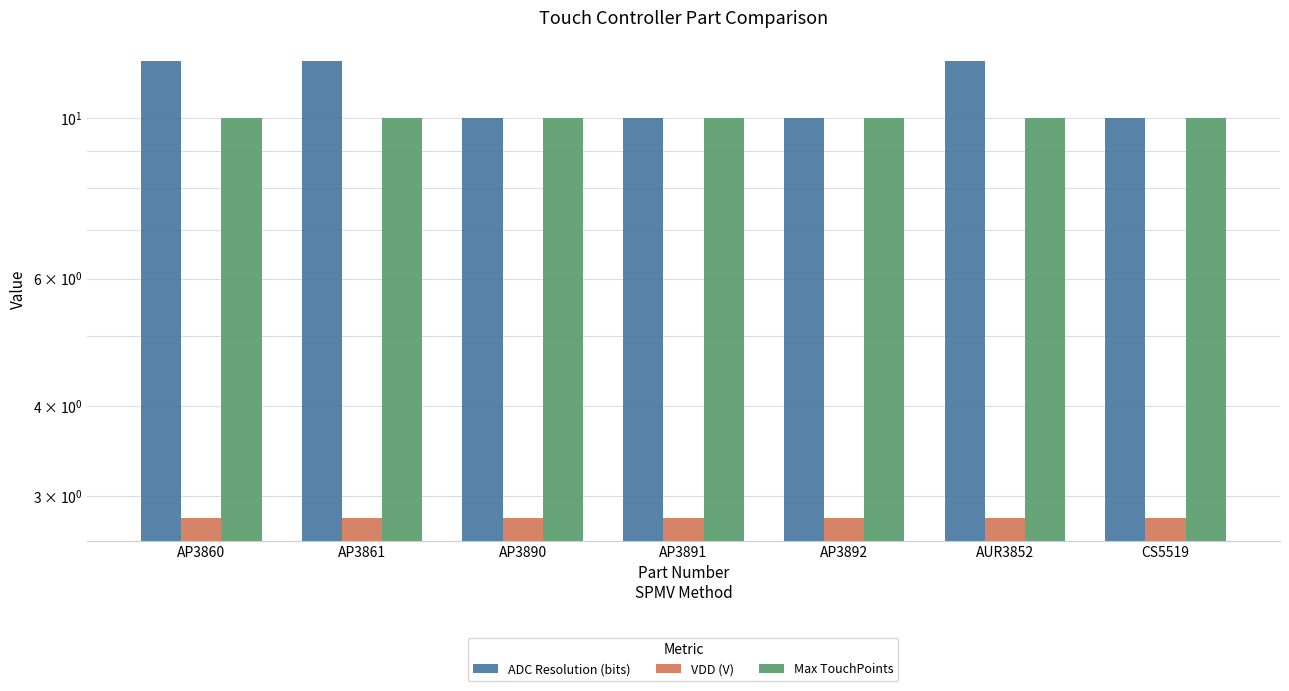

At how many categories does at least one series exceed 3?

7